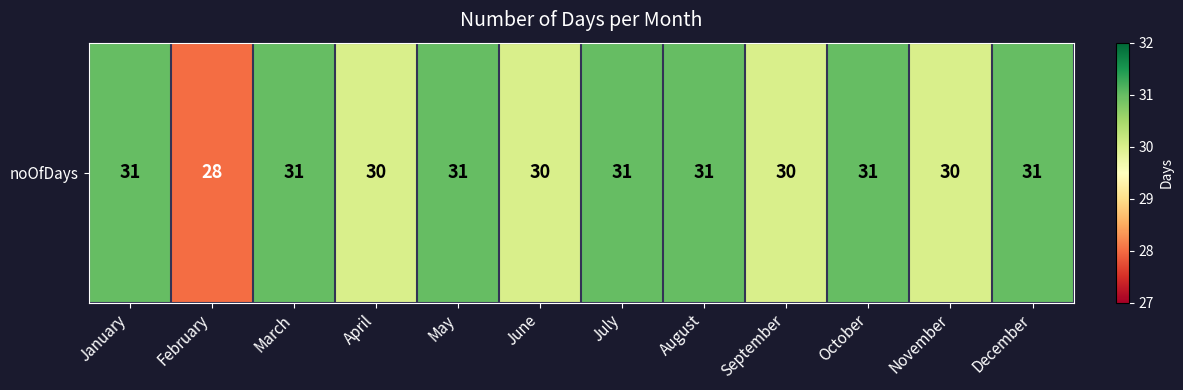

Which has a higher value, June or July?

July